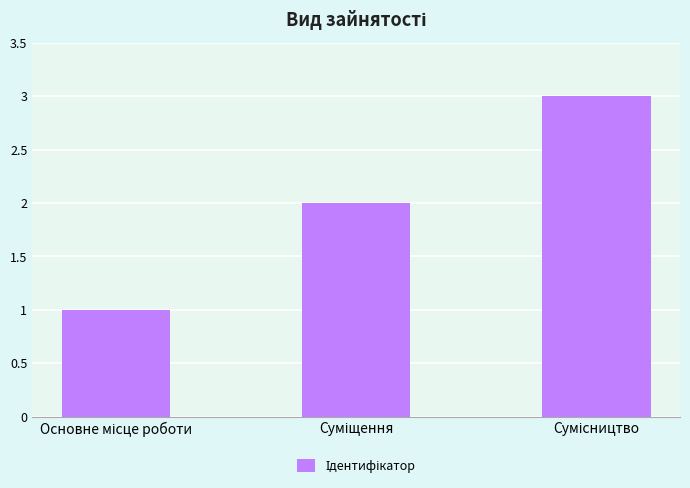

What is the sum of all values?

6